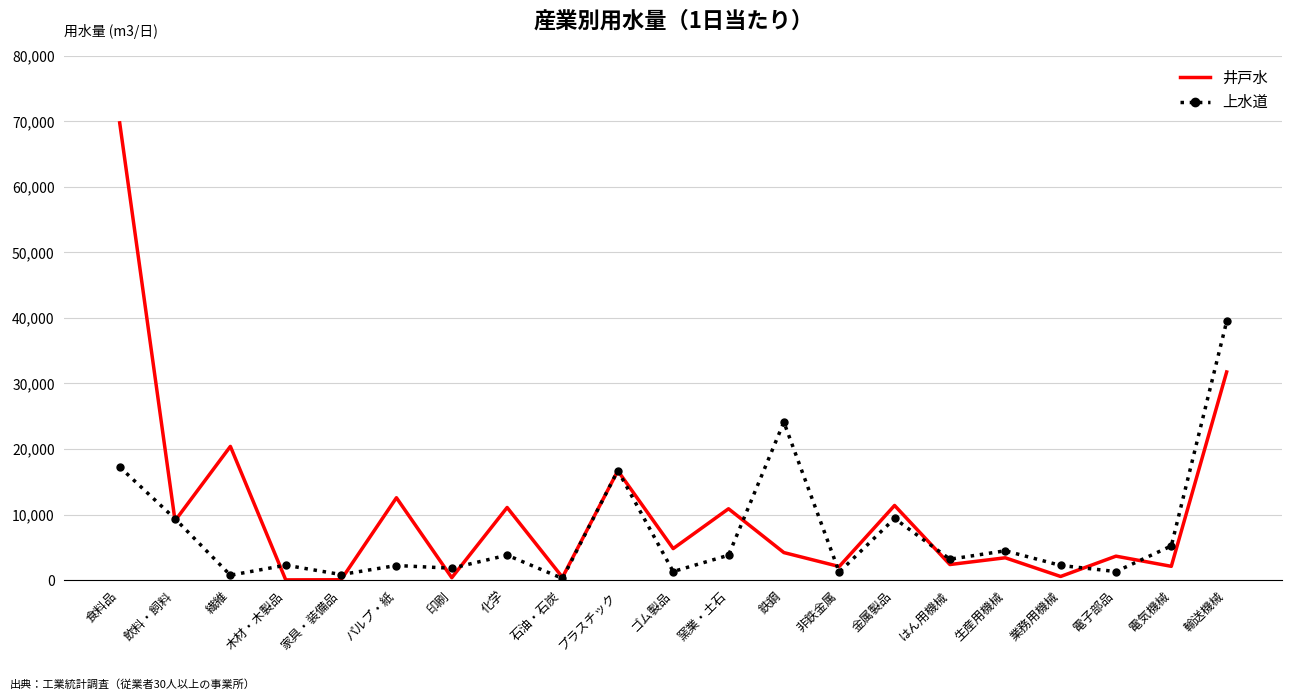

Which category has the highest value across all series?

食料品